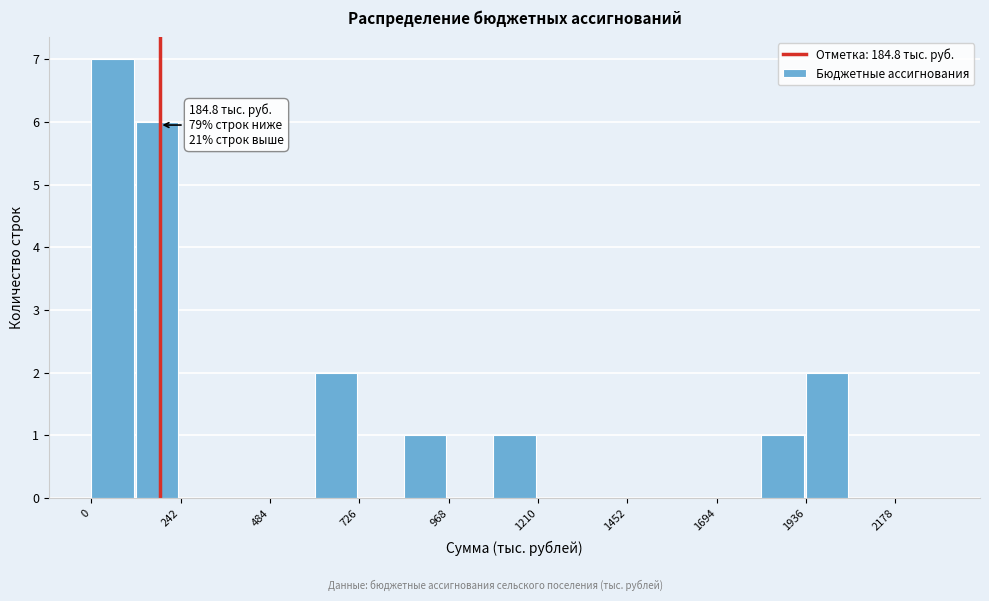

Around what value on the x-axis is the tallest bar? Give the approximate position of its centre, as read against the axis.

50